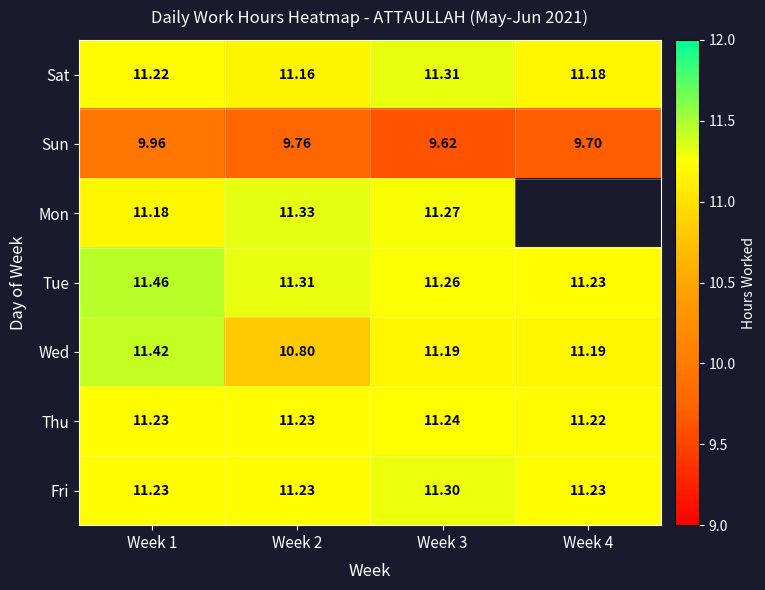

Is the value of Mon at Week 2 greater than the value of Thu at Week 1?

Yes